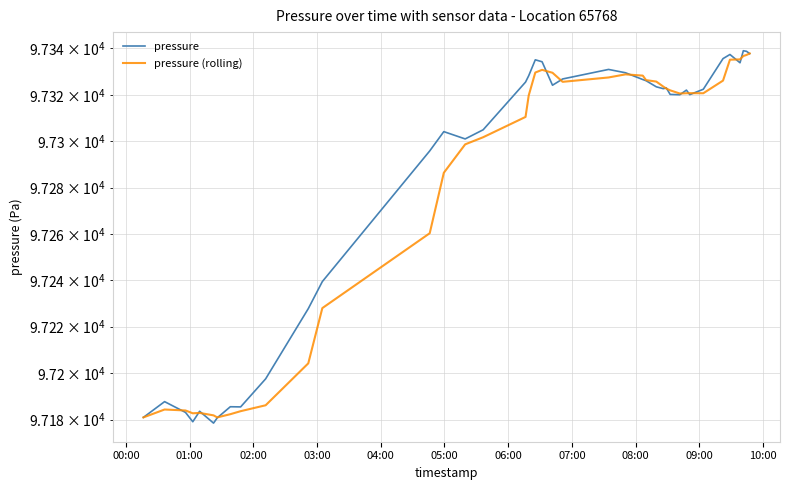

How many intersections are there between pressure (rolling) and pressure?

15